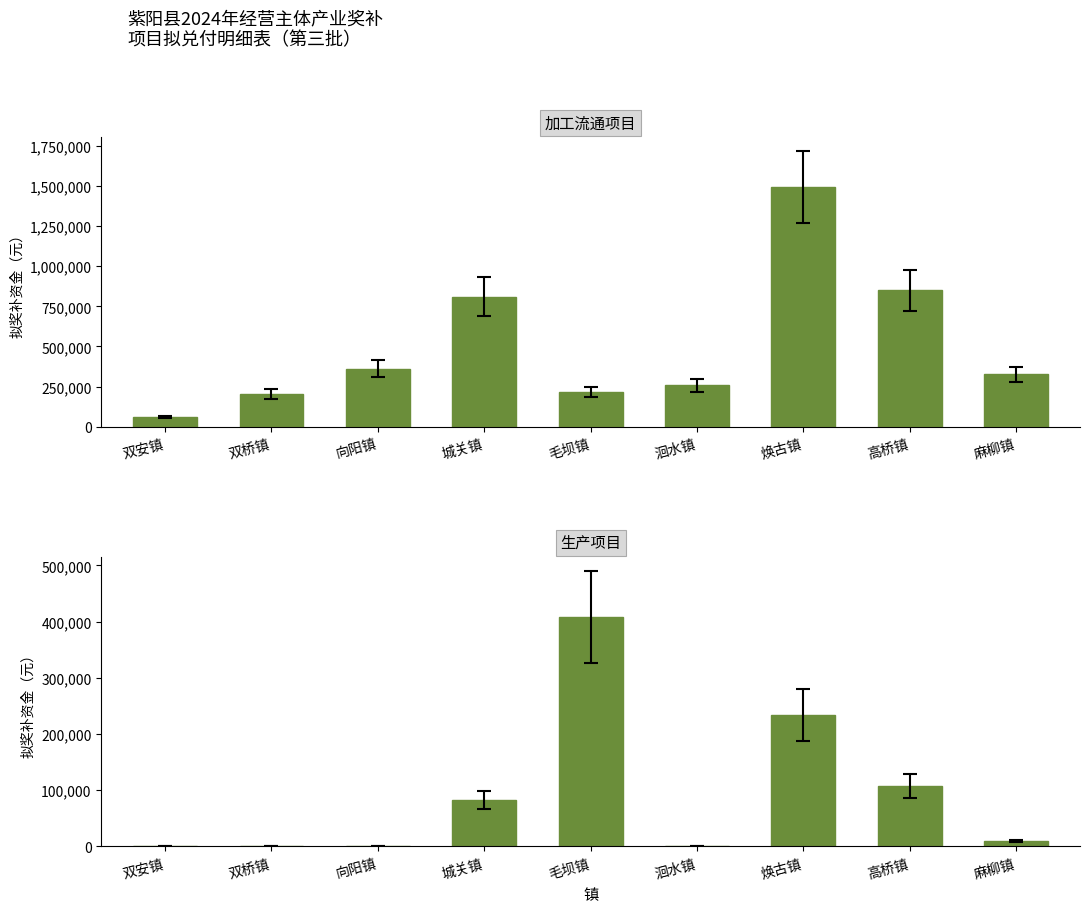

Which series changed the most between 双安镇 and 城关镇?

加工流通项目